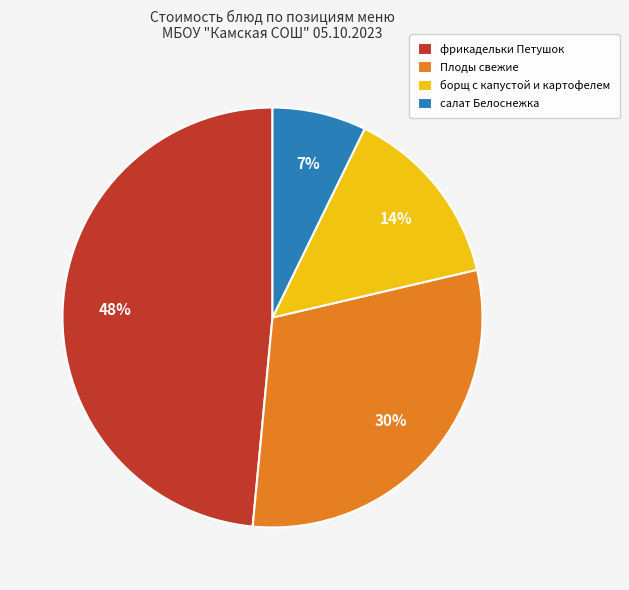

What is the ratio of the value at борщ с капустой и картофелем to the value at Плоды свежие?

0.5